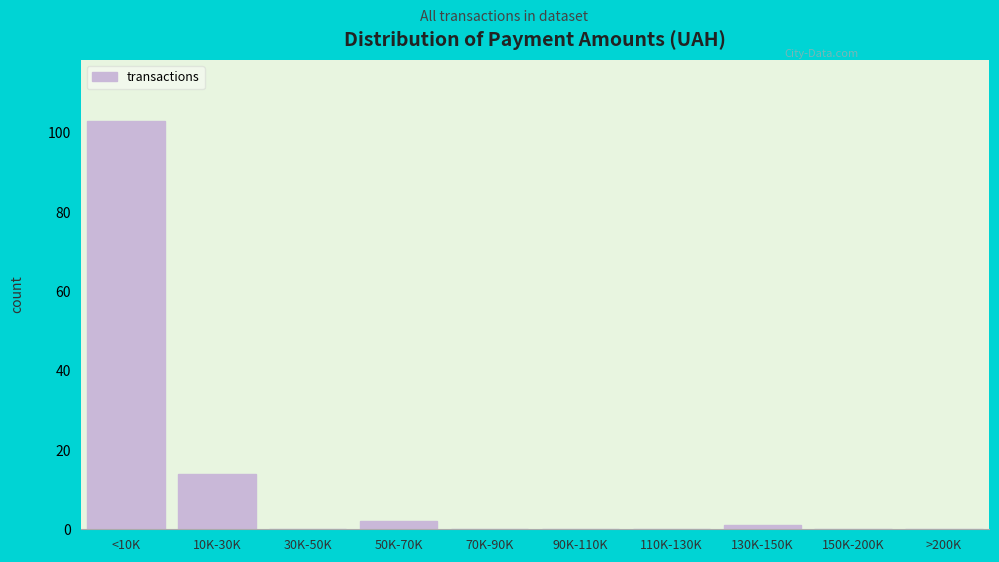

Reading left to right, what are all the values shown in this chart?

<10K=103	10K-30K=14	30K-50K=0	50K-70K=2	70K-90K=0	90K-110K=0	110K-130K=0	130K-150K=1	150K-200K=0	>200K=0